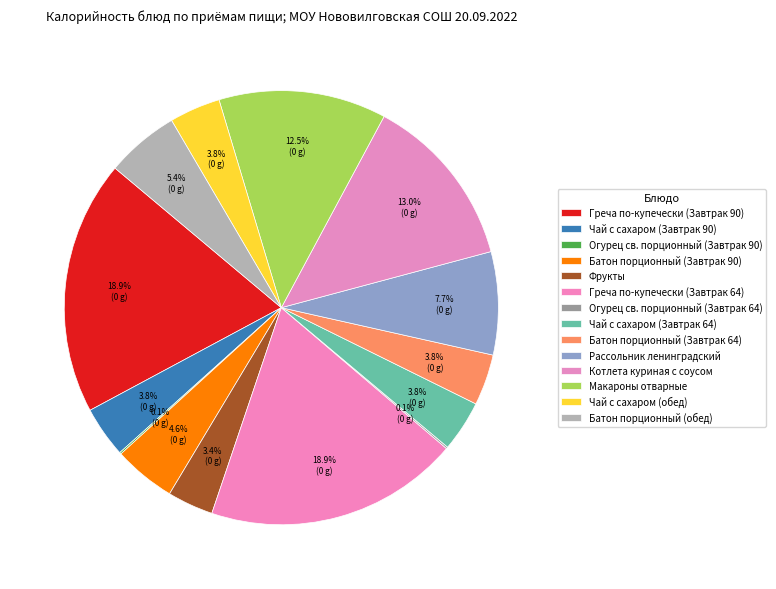

Count the number of slices in the pie.

14